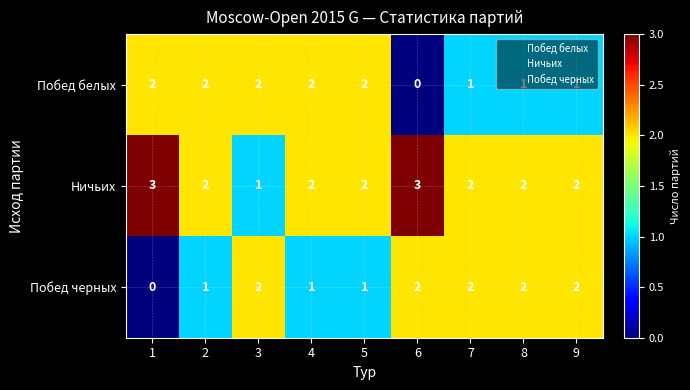

Count the Побед черных values in the range 1 to 2.

8